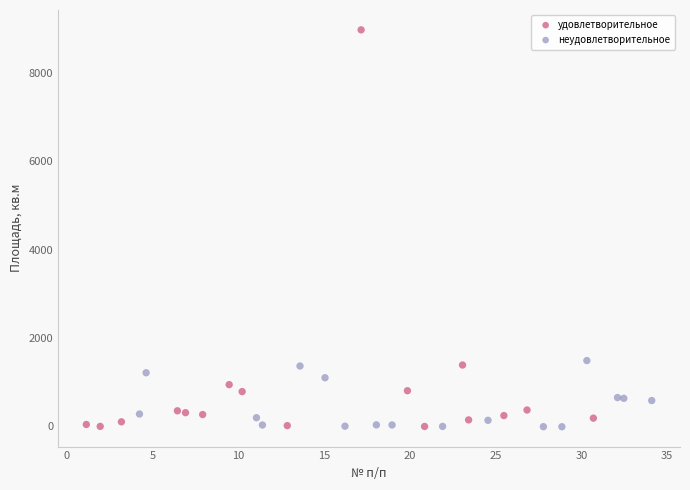

Which series has the widest spread of Y values?

удовлетворительное